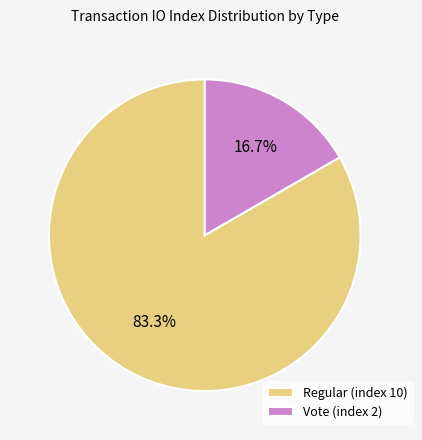

Rank the categories by value from highest to lowest.

Regular (index 10), Vote (index 2)